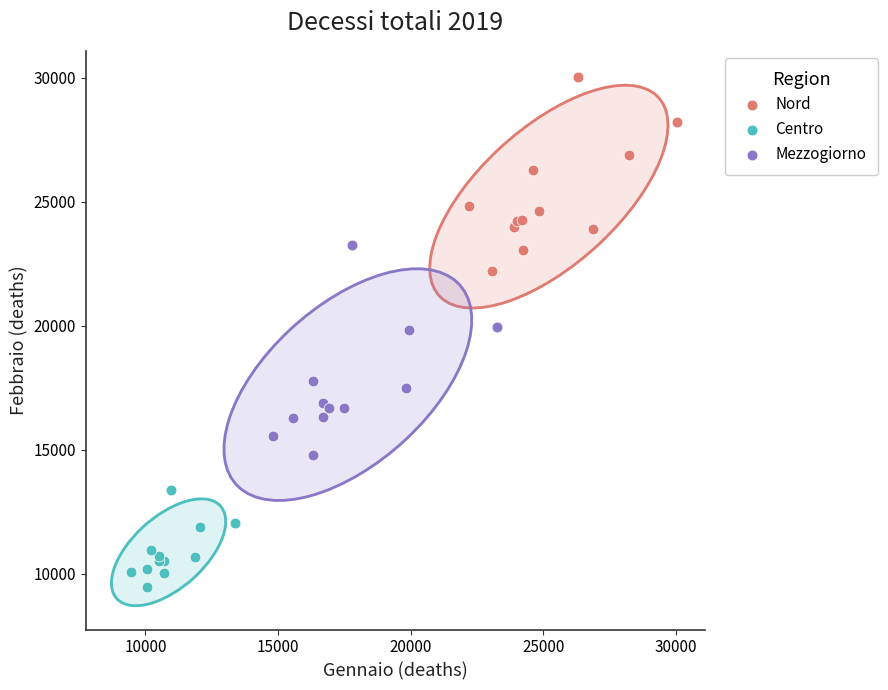

What are all the series names shown in the legend?

Nord, Centro, Mezzogiorno